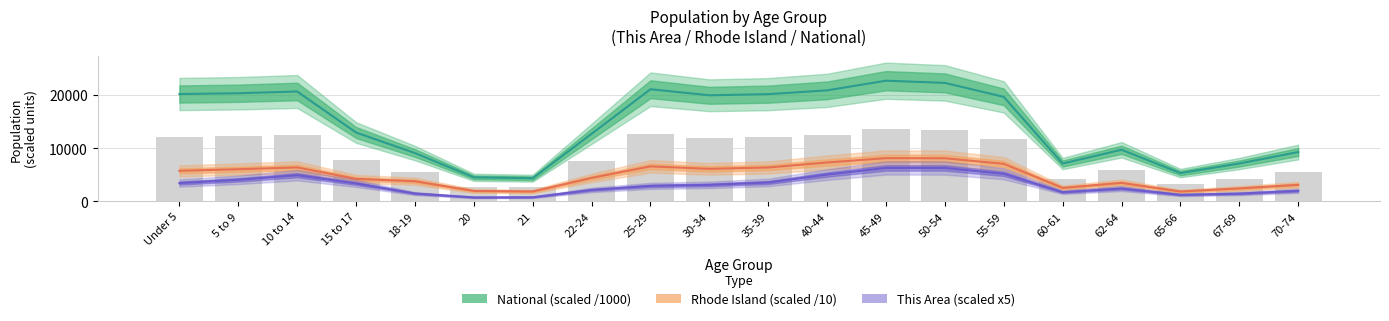

Rank the series by their average value, from lowest to highest.

This Area (scaled x5), Rhode Island (scaled /10), National (scaled /1000)